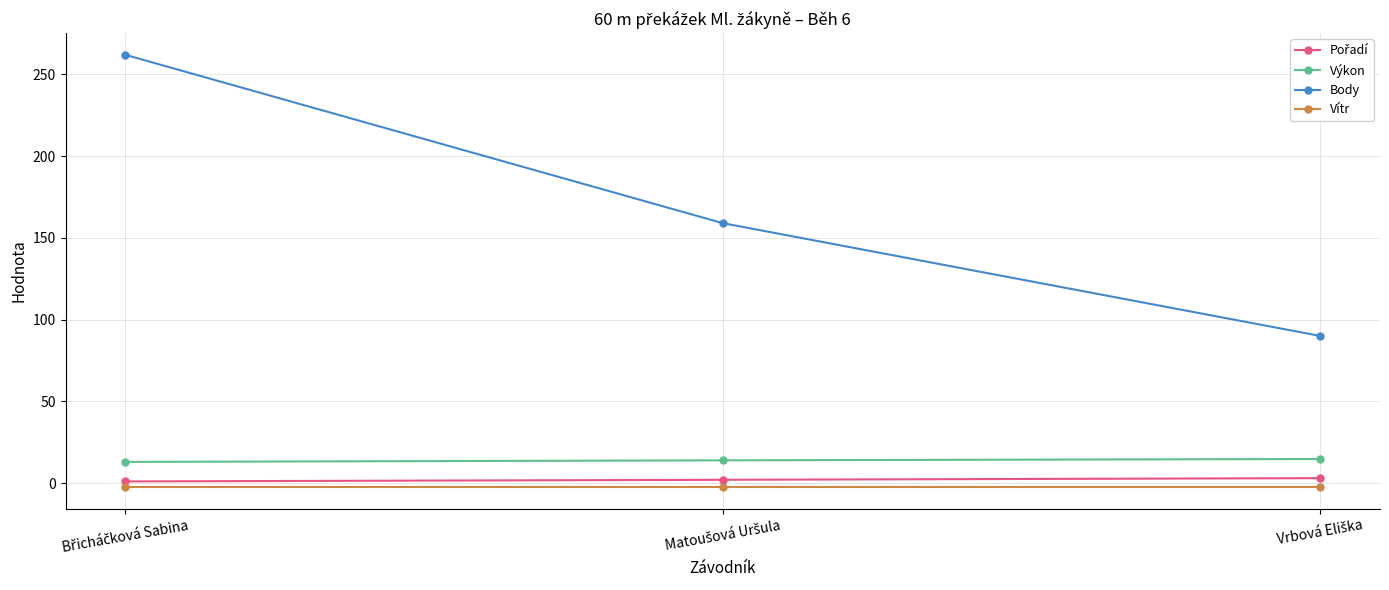

What is the maximum value for Výkon?

14.7